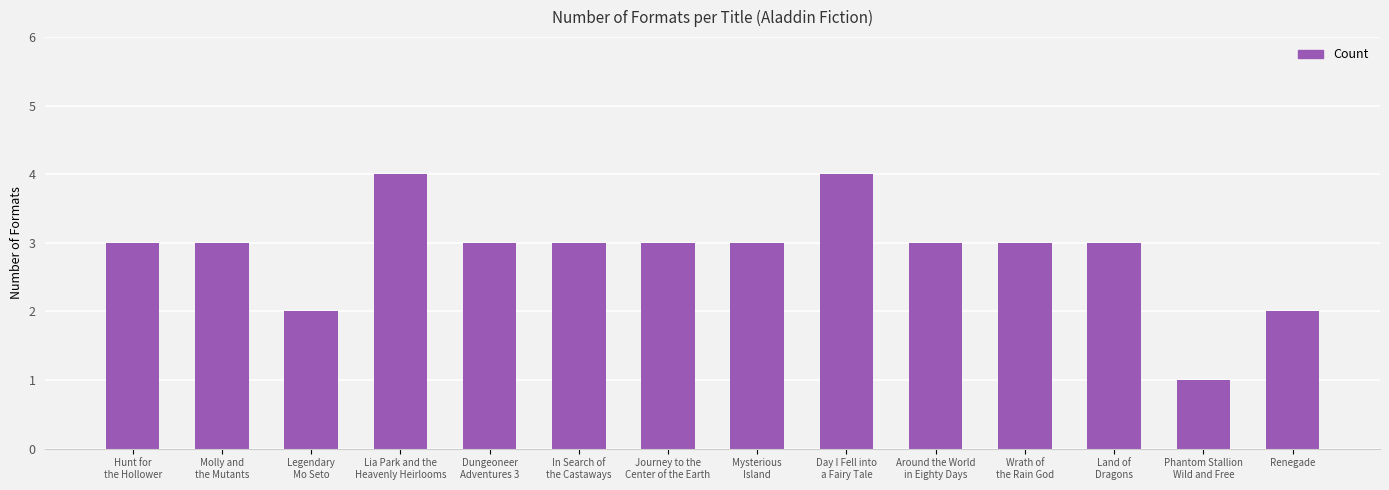

What is the change in value from Legendary
Mo Seto to In Search of
the Castaways?

+1